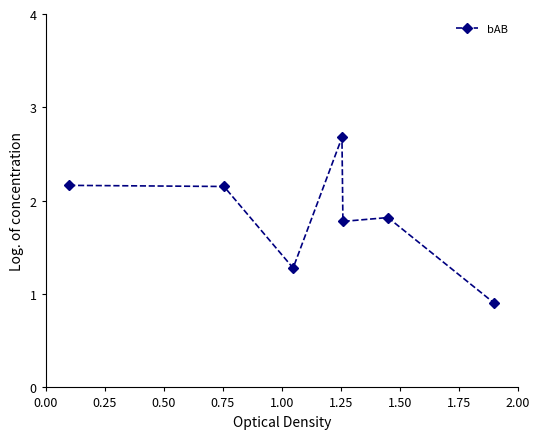

How many data points does each series have?

7